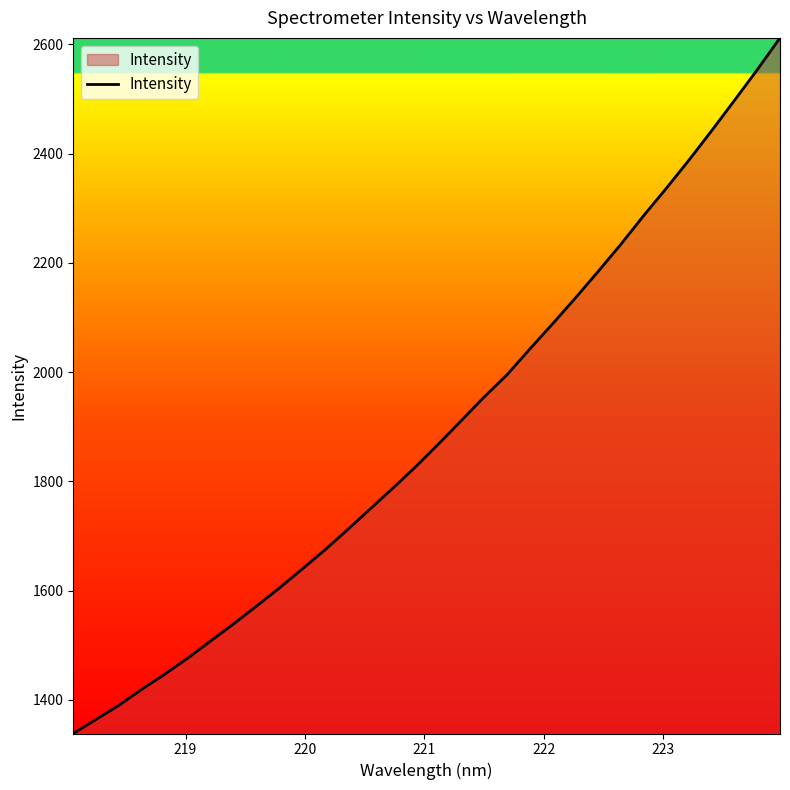

What is the greatest value displayed?

2611.8